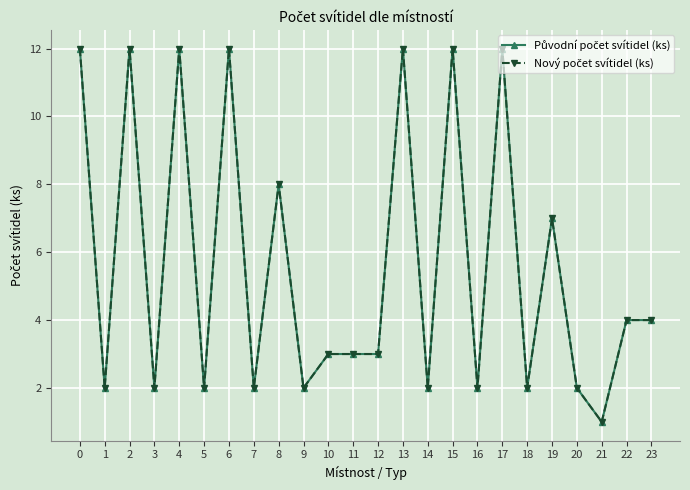

Does the chart have visible grid lines?

Yes